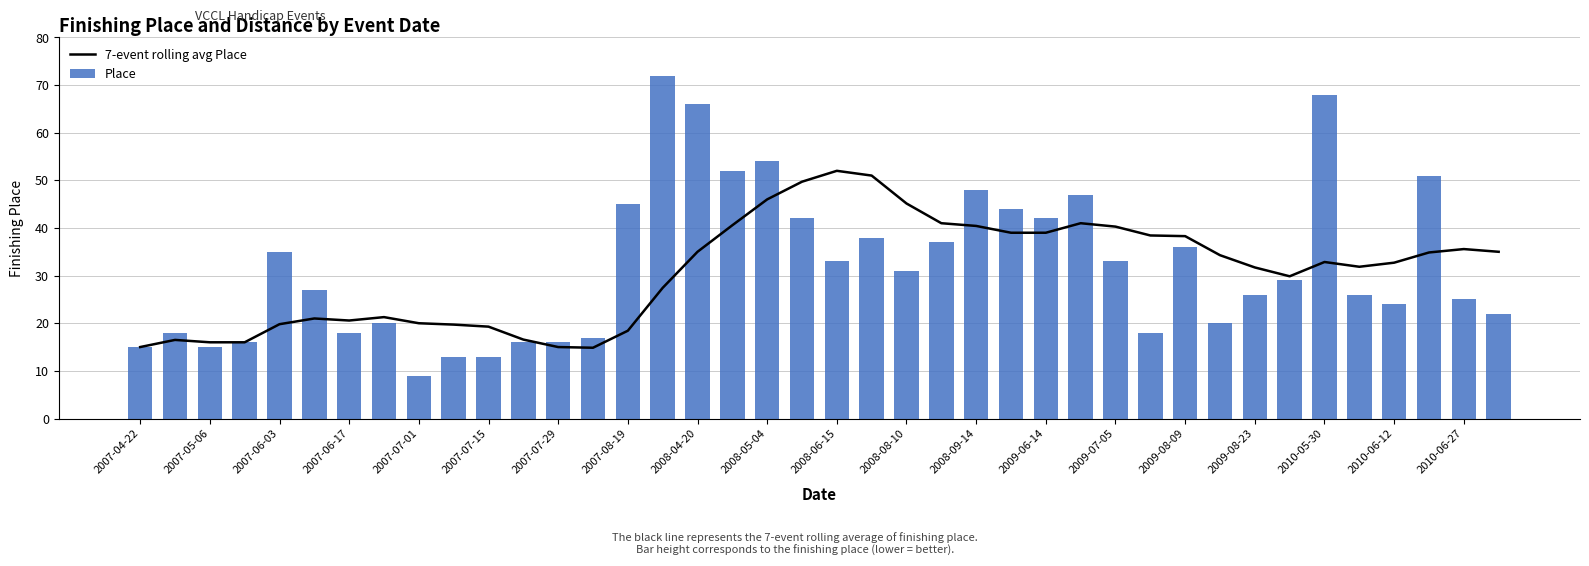

What is the difference between the maximum and minimum values in the Place series?

63